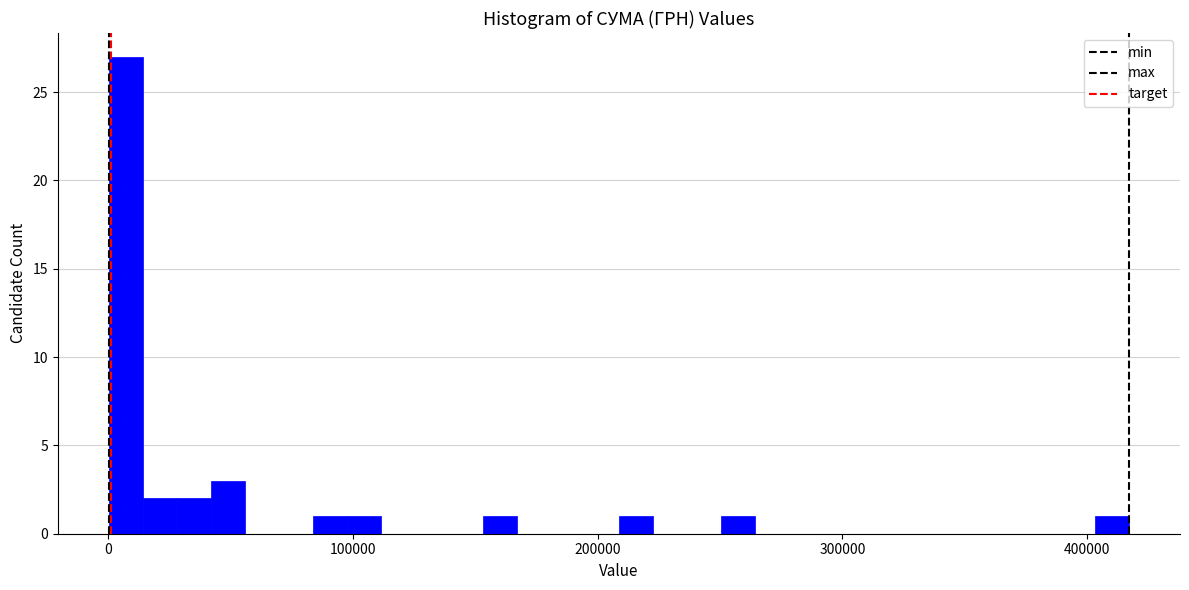

Around what value on the x-axis is the tallest bar? Give the approximate position of its centre, as read against the axis.

10000